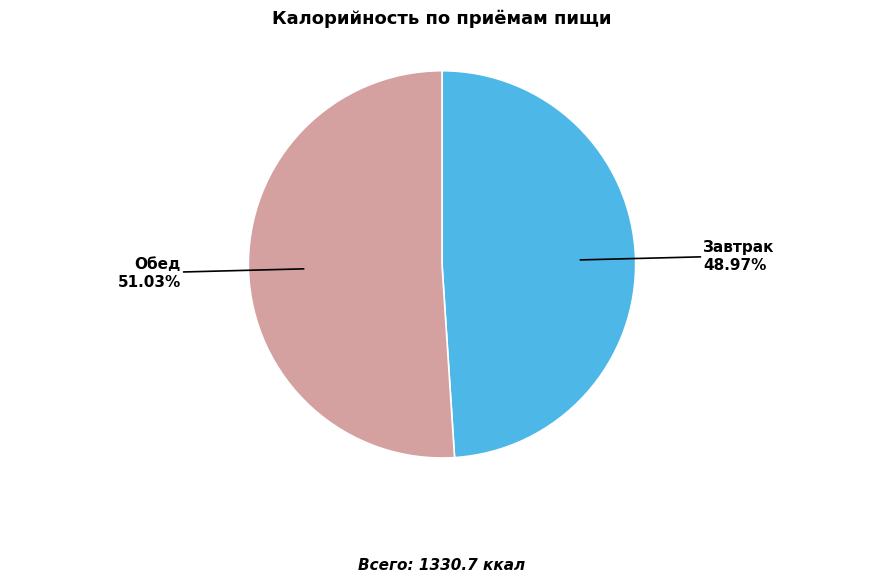

What is the ratio of the value at Обед to the value at Завтрак?

1.0